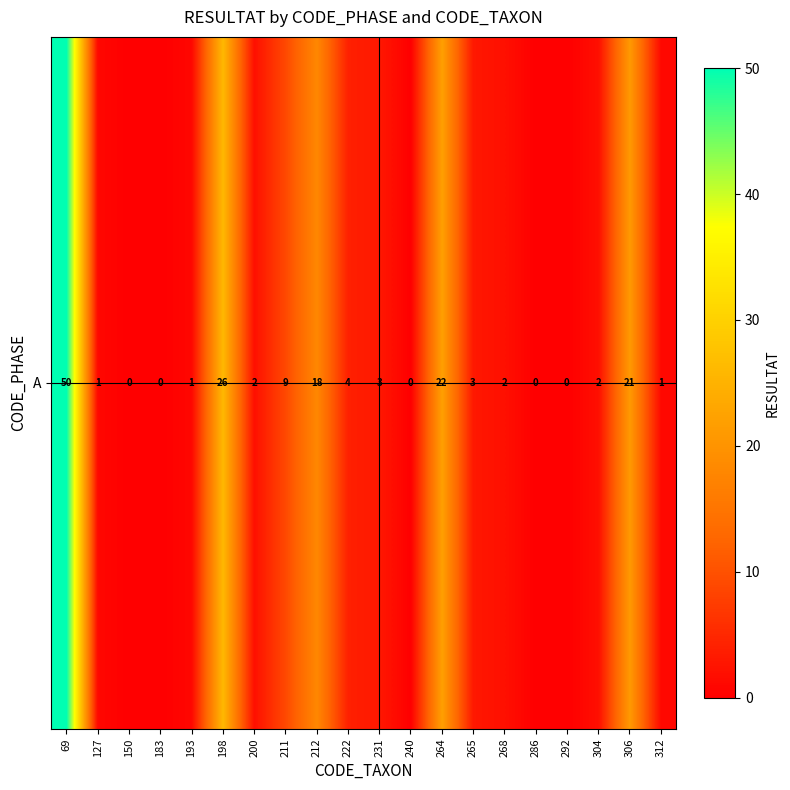

At which category does the chart reach its peak across all series?

69